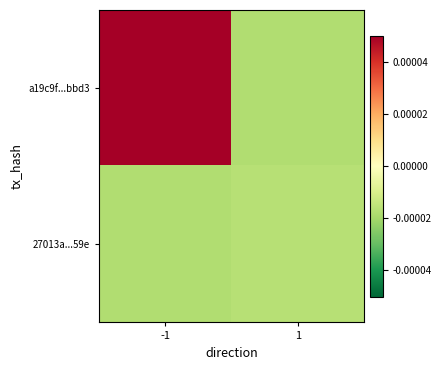

Which series changed the most between -1 and 1?

a19c9f...bbd3